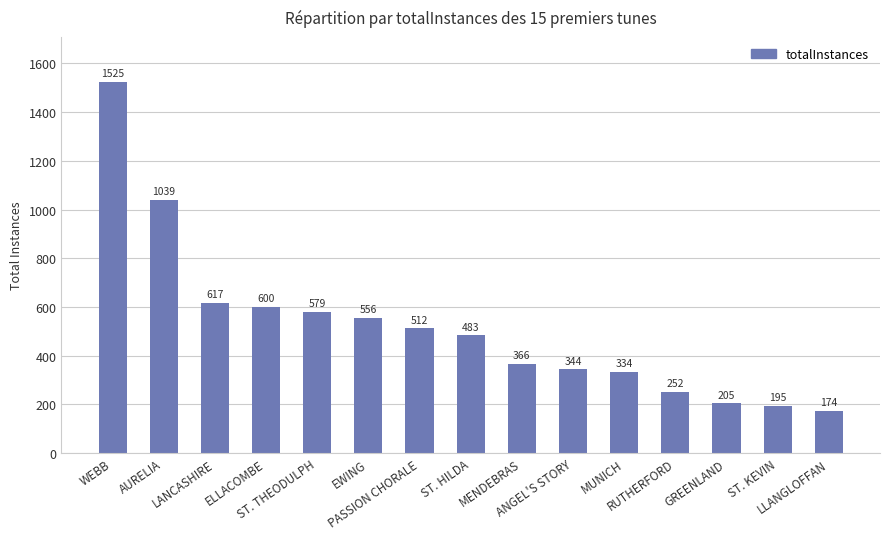

Reading left to right, extract all data points from this chart.

1525	1039	617	600	579	556	512	483	366	344	334	252	205	195	174